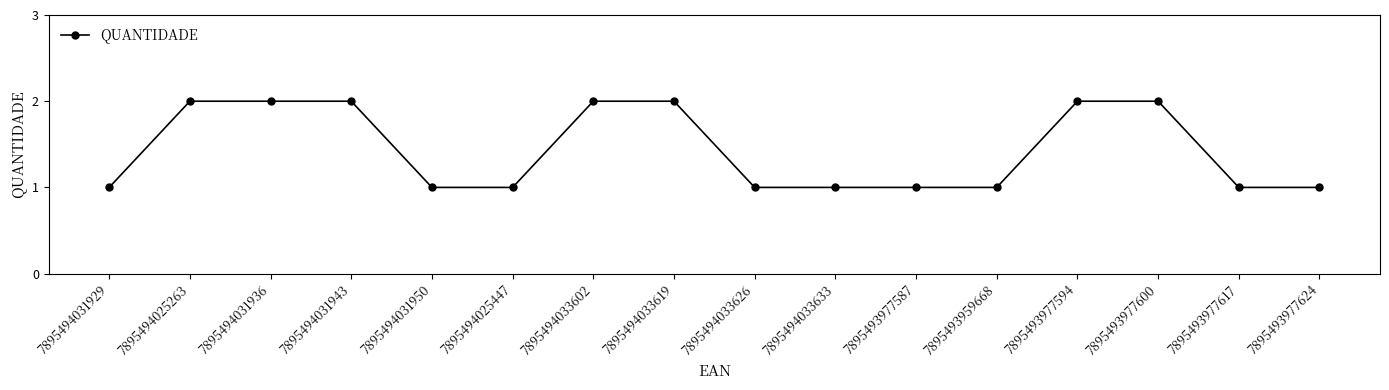

The chart shows a value of 2 at 7895493977600. True or false?

True